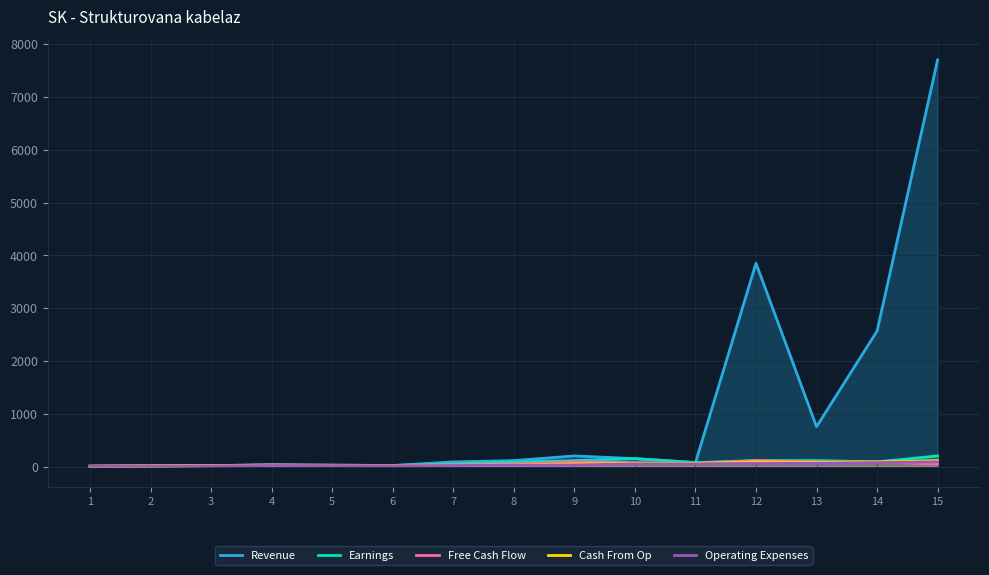

What is the difference between the second highest and minimum values in the Earnings series?

144